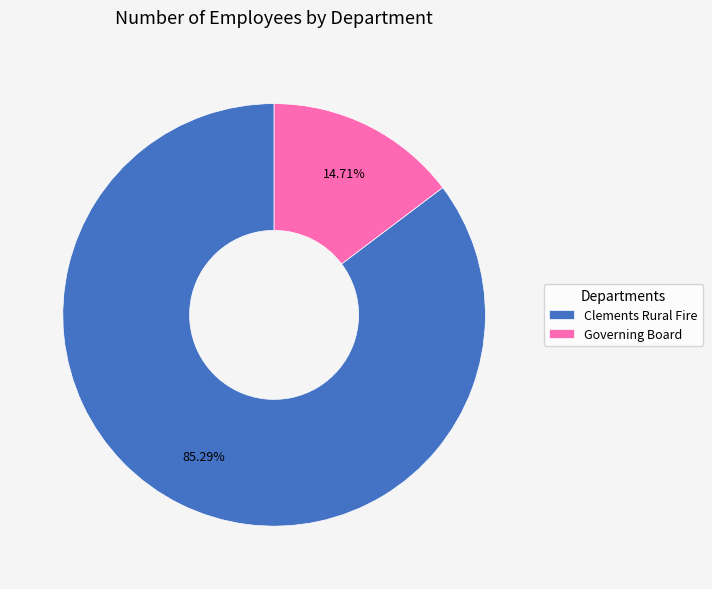

Is Governing Board the majority of the pie?

No